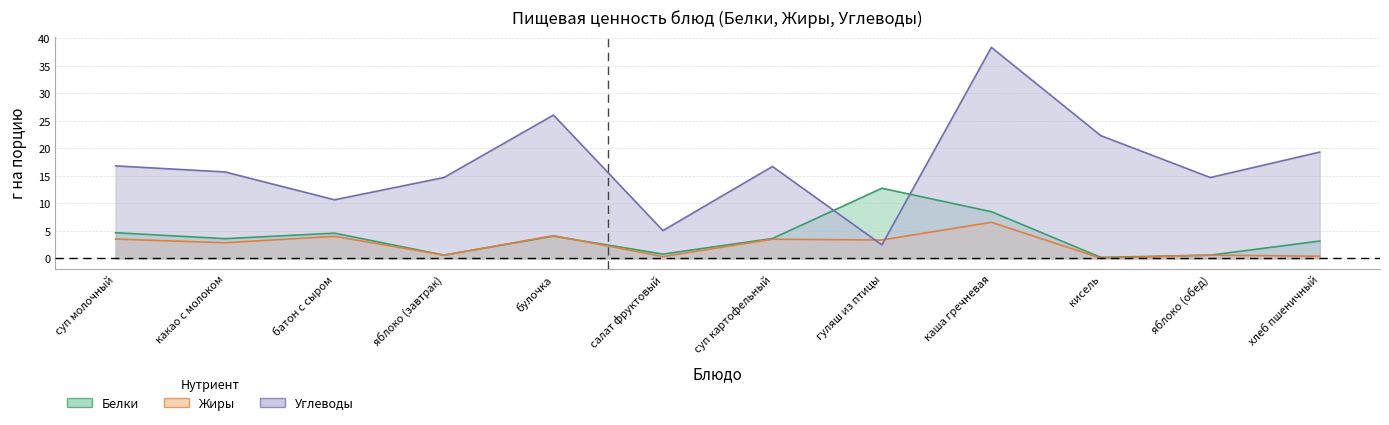

What is the label of the 10th point from the left?

кисель